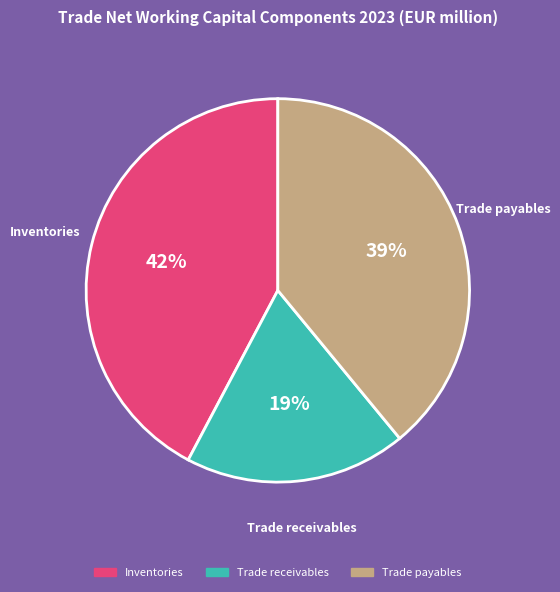

Is there a majority slice in this chart?

No